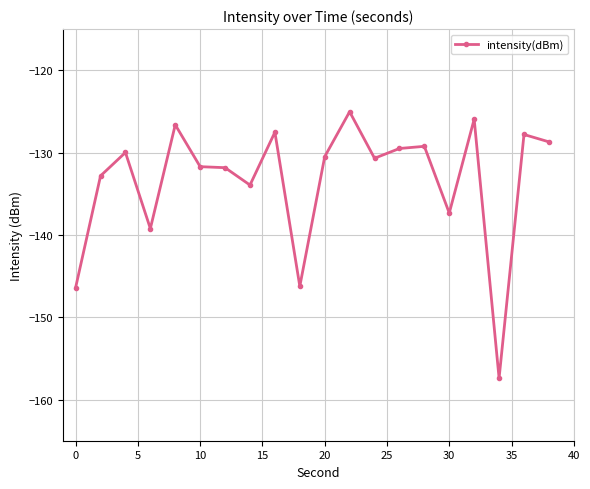

What is the value of the 10th point from the left?

-146.2